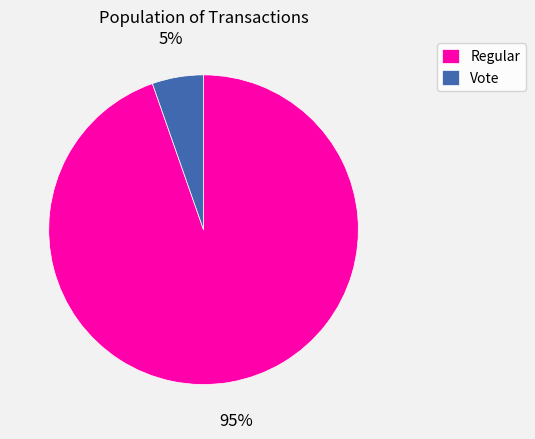

Is the sum of Vote and Regular greater than half?

Yes